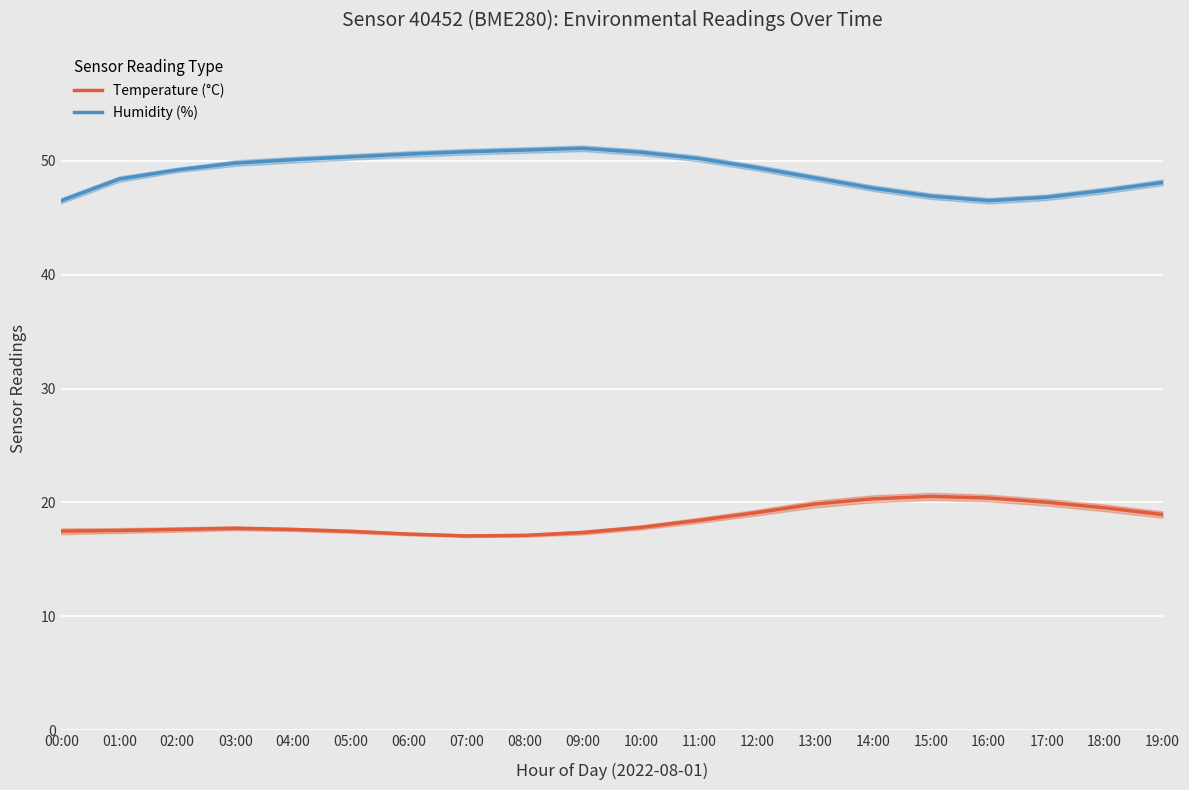

What is the approximate value of Temperature (°C) at 08:00?

17.1